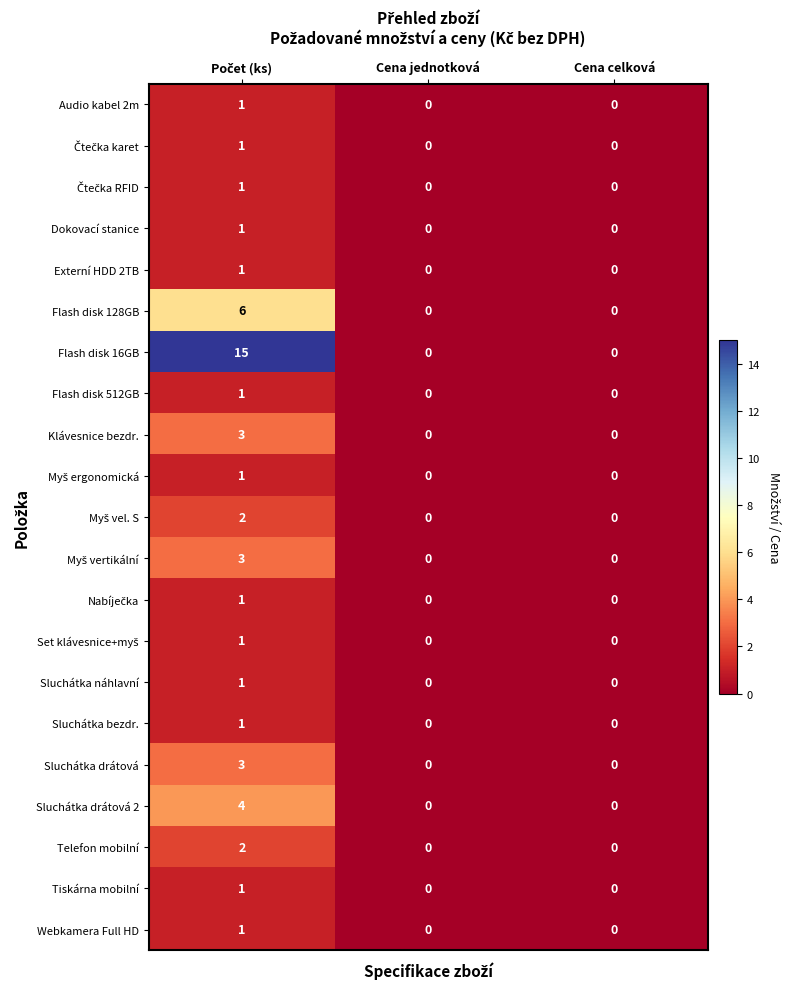

Which series has the largest total across all categories?

Flash disk 16GB